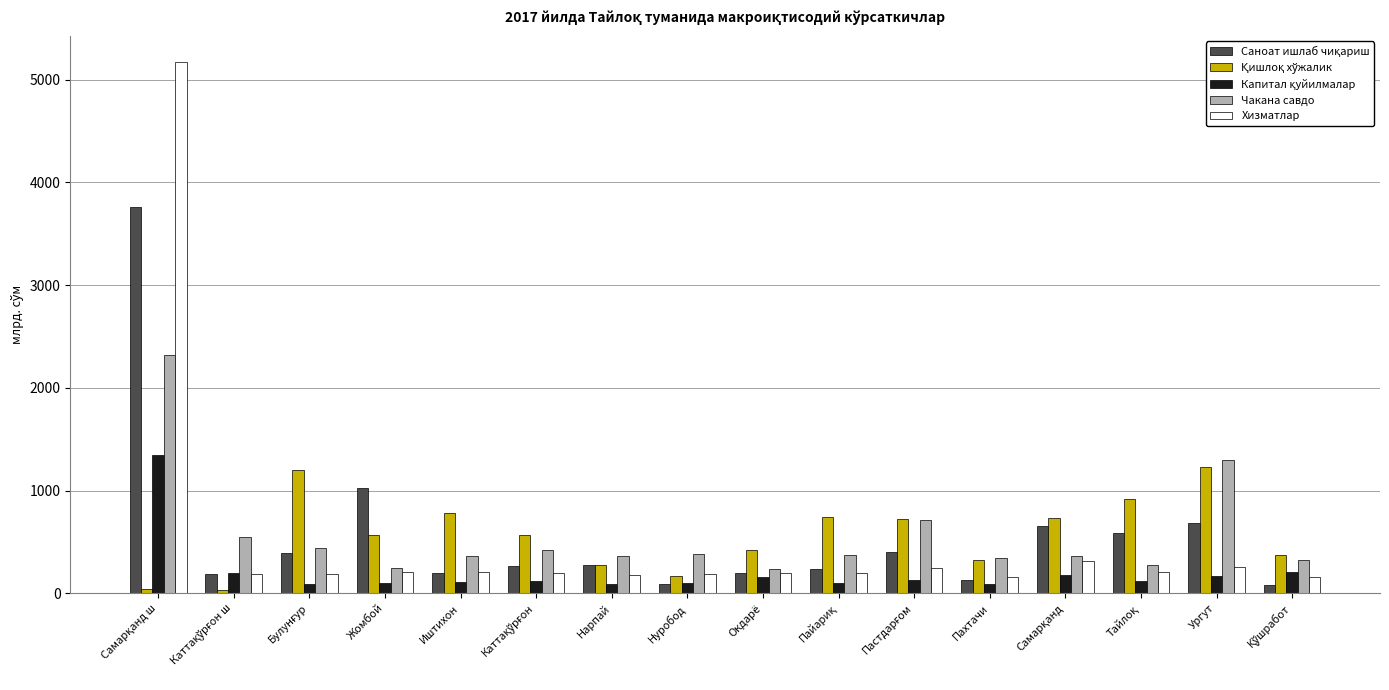

How many categories are shown in the chart?

16